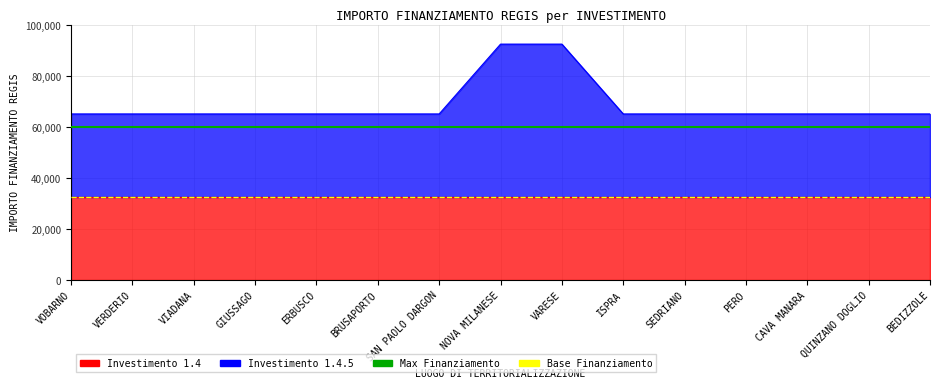

Between VOBARNO and VERDERIO, which series saw the biggest shift?

Max Finanziamento